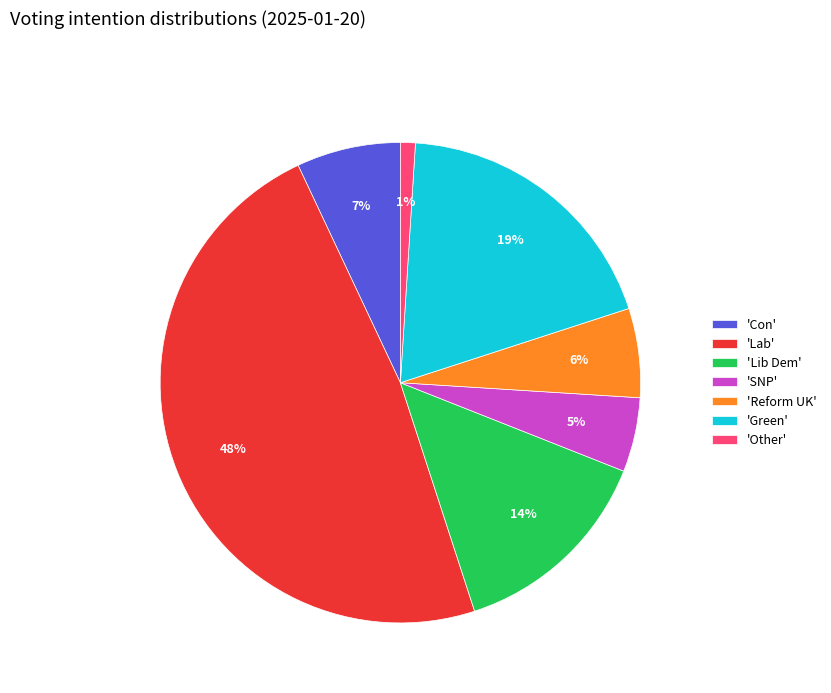

Rank the categories by value from highest to lowest.

'Lab', 'Green', 'Lib Dem', 'Con', 'Reform UK', 'SNP', 'Other'